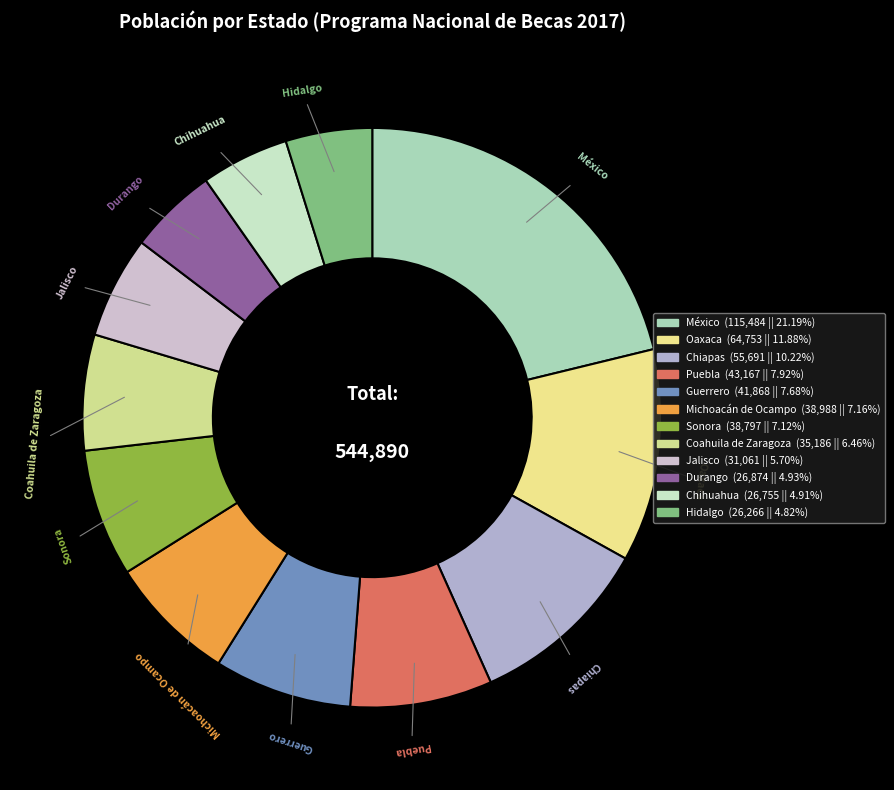

Is the sum of Durango and Chiapas greater than half?

No